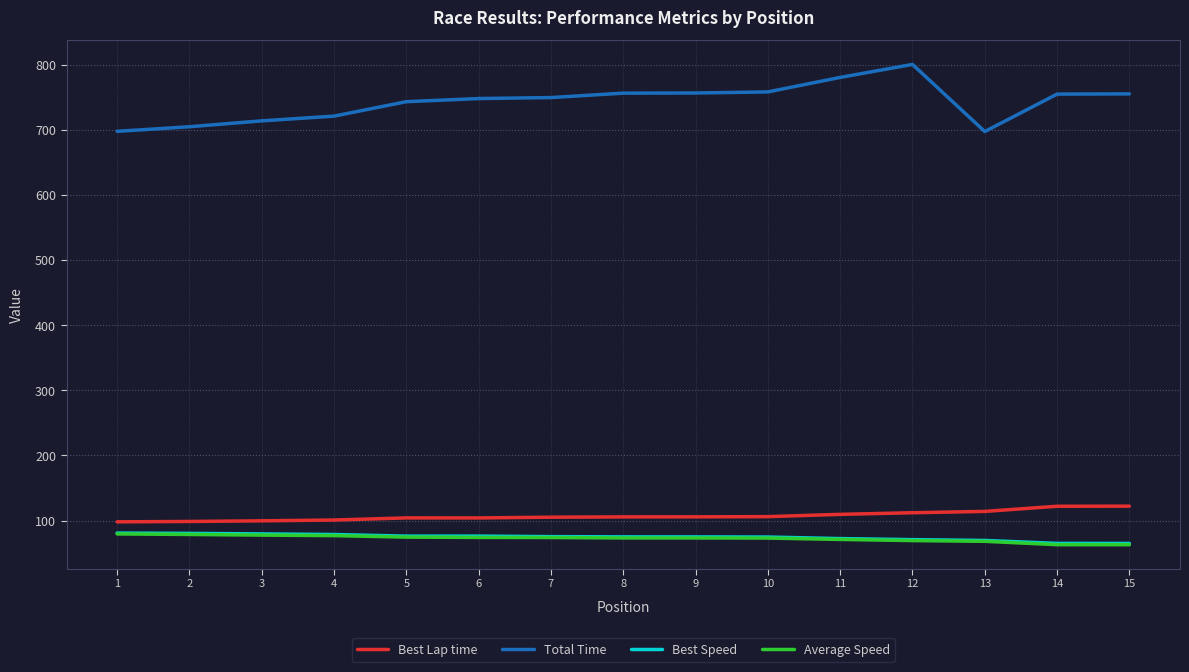

What is the smallest value displayed?

62.9